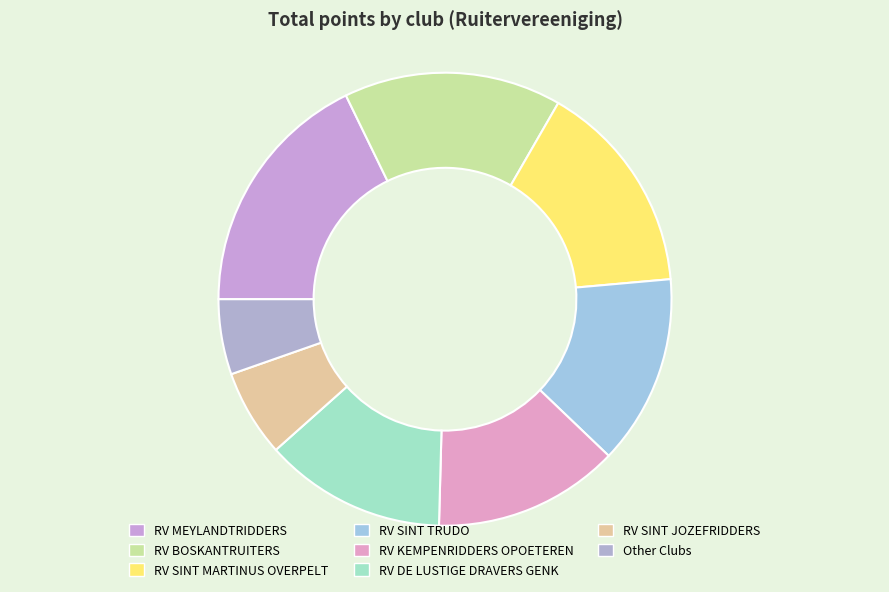

How many segments does this pie chart have?

8